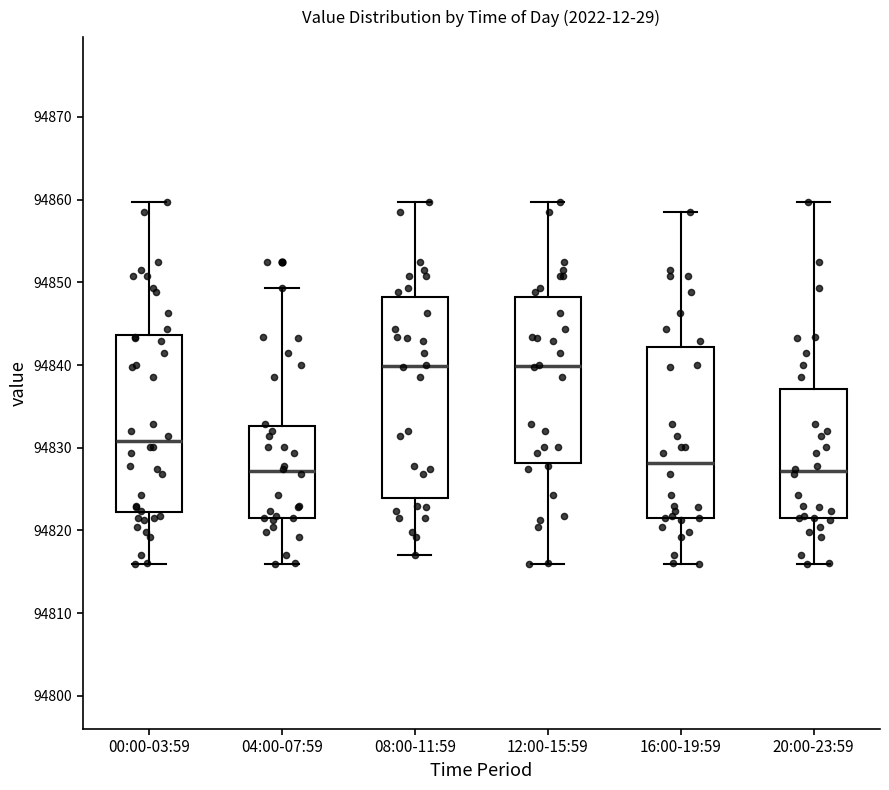

Reading left to right, transcribe this box plot: for each box, give where its median line is, the range the box spans, and where its two whiskers end, as read against the y-axis. The values are not printed on the chart, so give them approximately, as read against the axis.

00:00-03:59: median 94831, box 94822 to 94844, whiskers 94816 to 94860
04:00-07:59: median 94827, box 94821 to 94833, whiskers 94816 to 94849
08:00-11:59: median 94840, box 94824 to 94848, whiskers 94817 to 94860
12:00-15:59: median 94840, box 94828 to 94848, whiskers 94816 to 94860
16:00-19:59: median 94828, box 94821 to 94842, whiskers 94816 to 94859
20:00-23:59: median 94827, box 94821 to 94837, whiskers 94816 to 94860